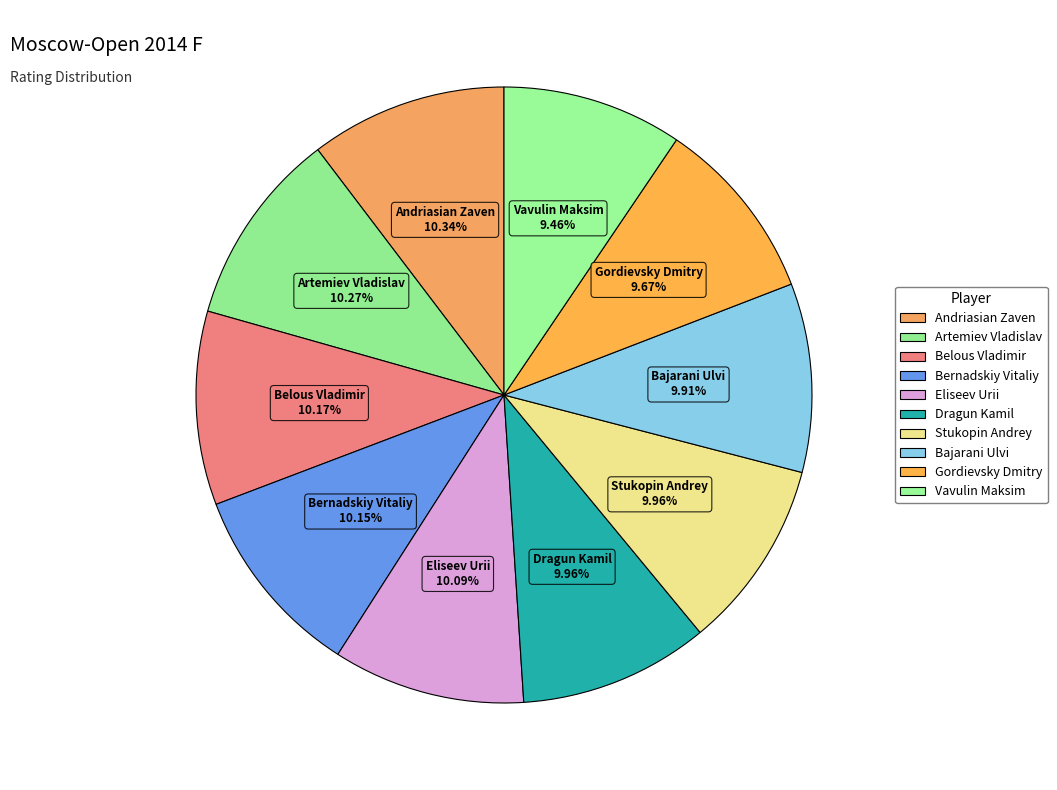

How many segments does this pie chart have?

10